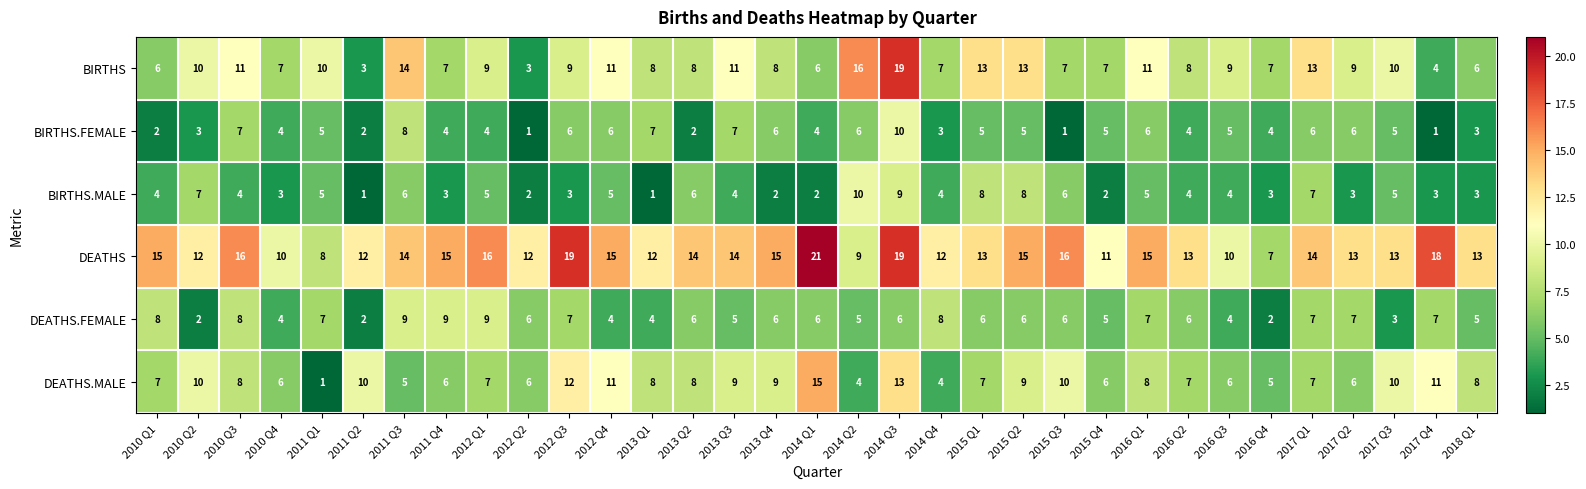

How many data points in BIRTHS are less than 9?

16